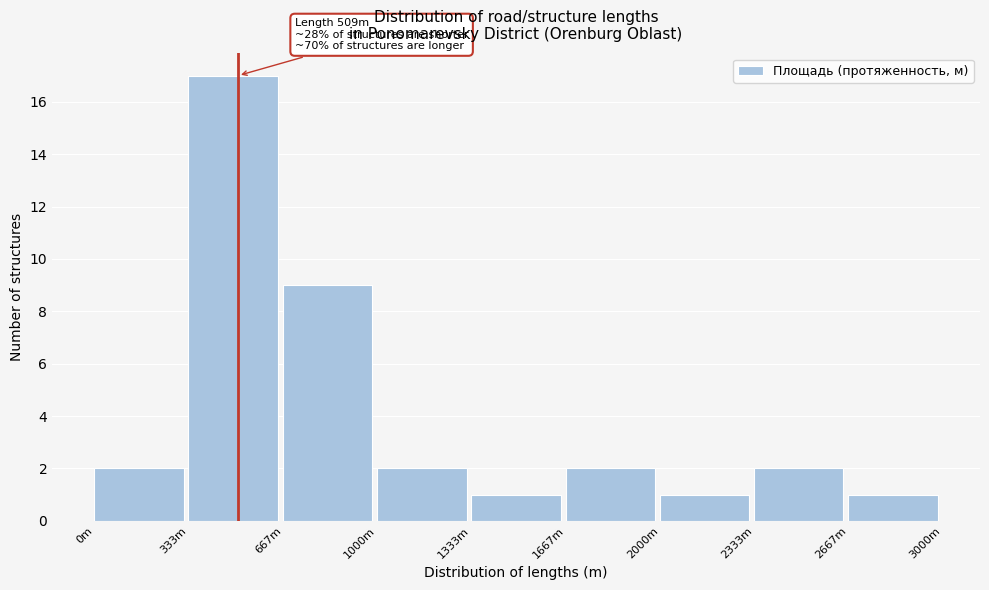

Reading left to right, what are all the values shown in this chart?

2	17	9	2	1	2	1	2	1